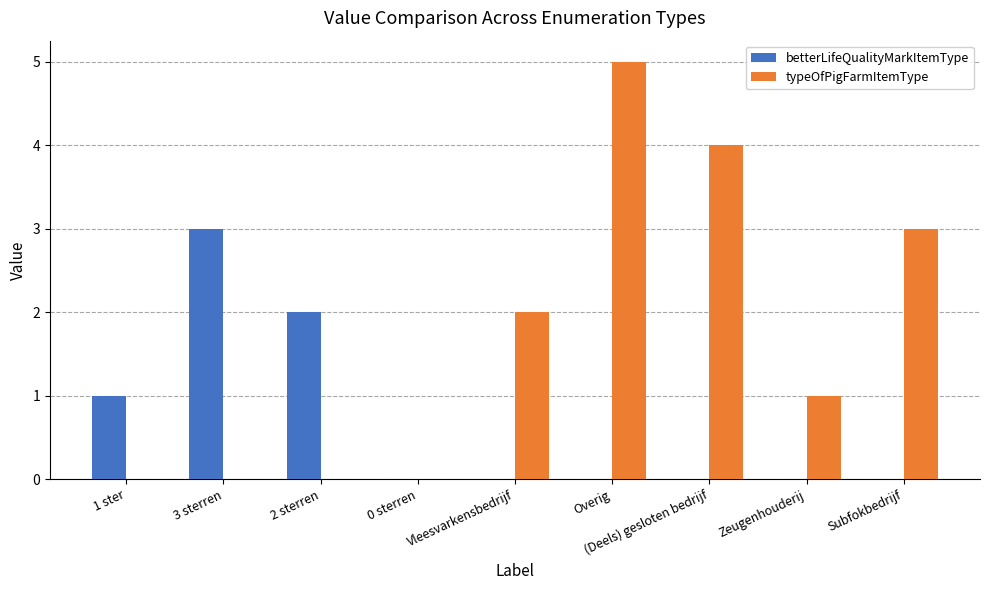

At which category is the sum across all series the highest?

Overig